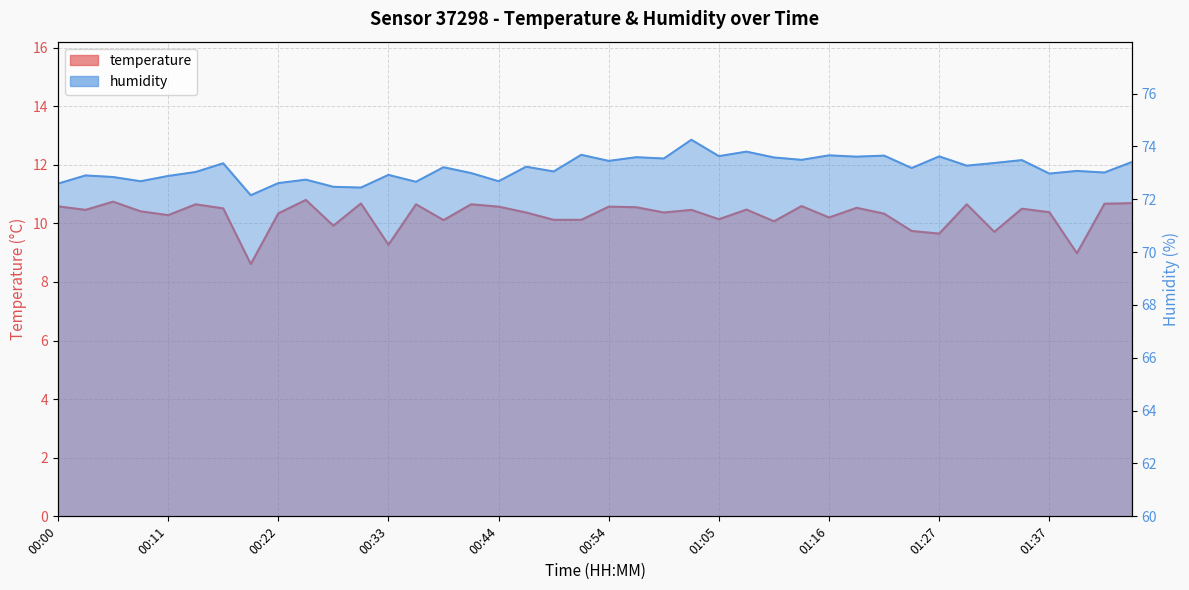

What is the label of the 15th point from the right?

01:08